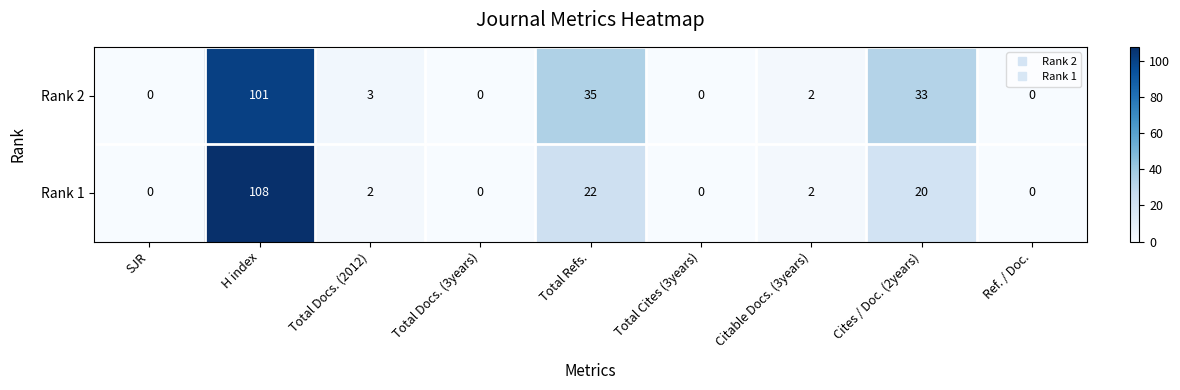

Reading right to left, extract all data points from this chart.

Rank 2: 0	33	2	0	35	0	3	101	0
Rank 1: 0	20	2	0	22	0	2	108	0